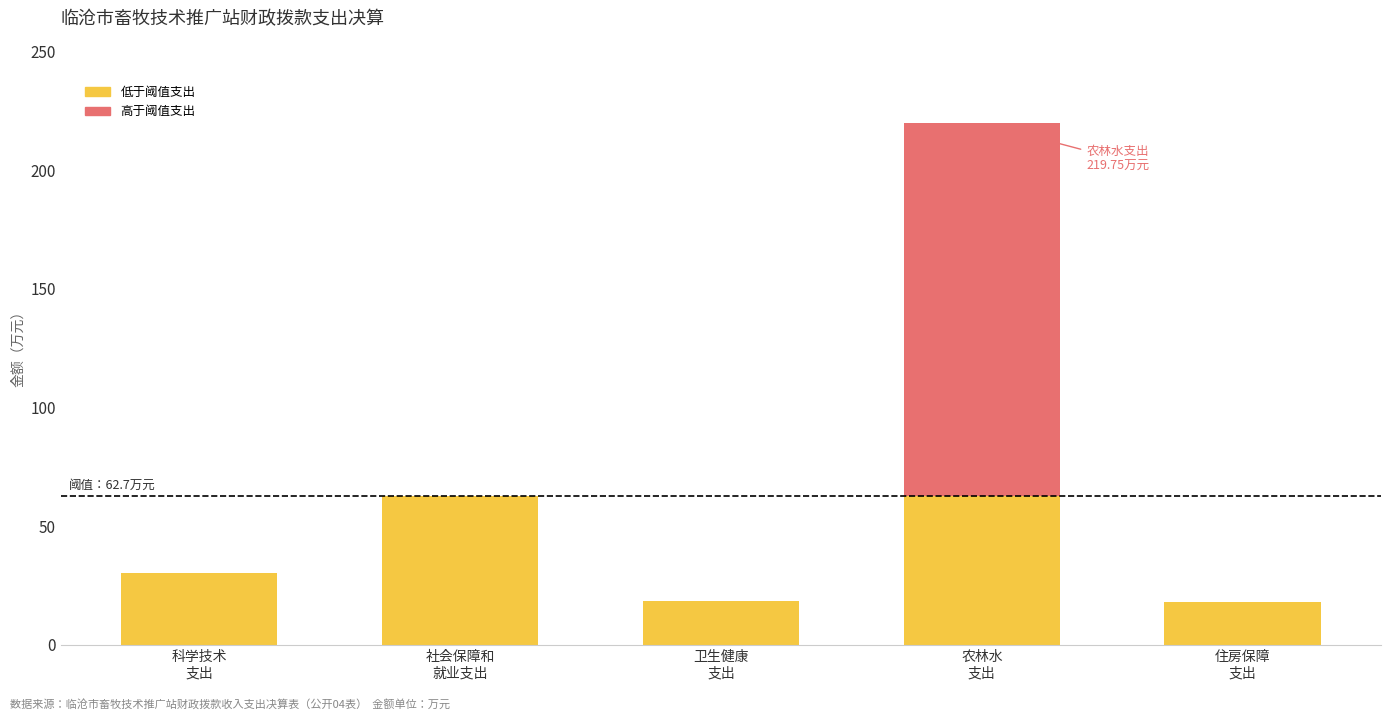

What is the highest value of the 低于阈值支出 series?

62.7